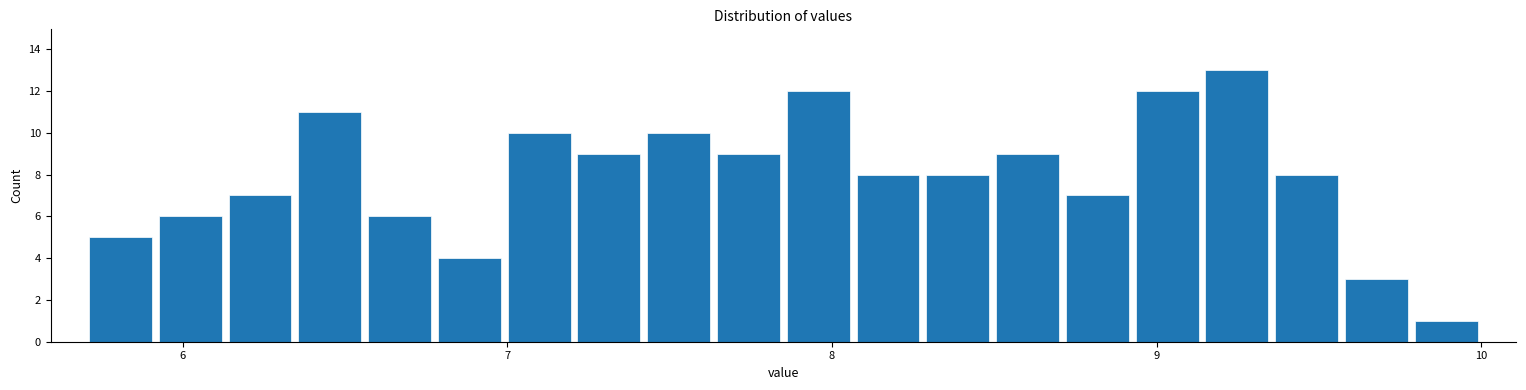

Around what value on the x-axis is the tallest bar? Give the approximate position of its centre, as read against the axis.

9.2